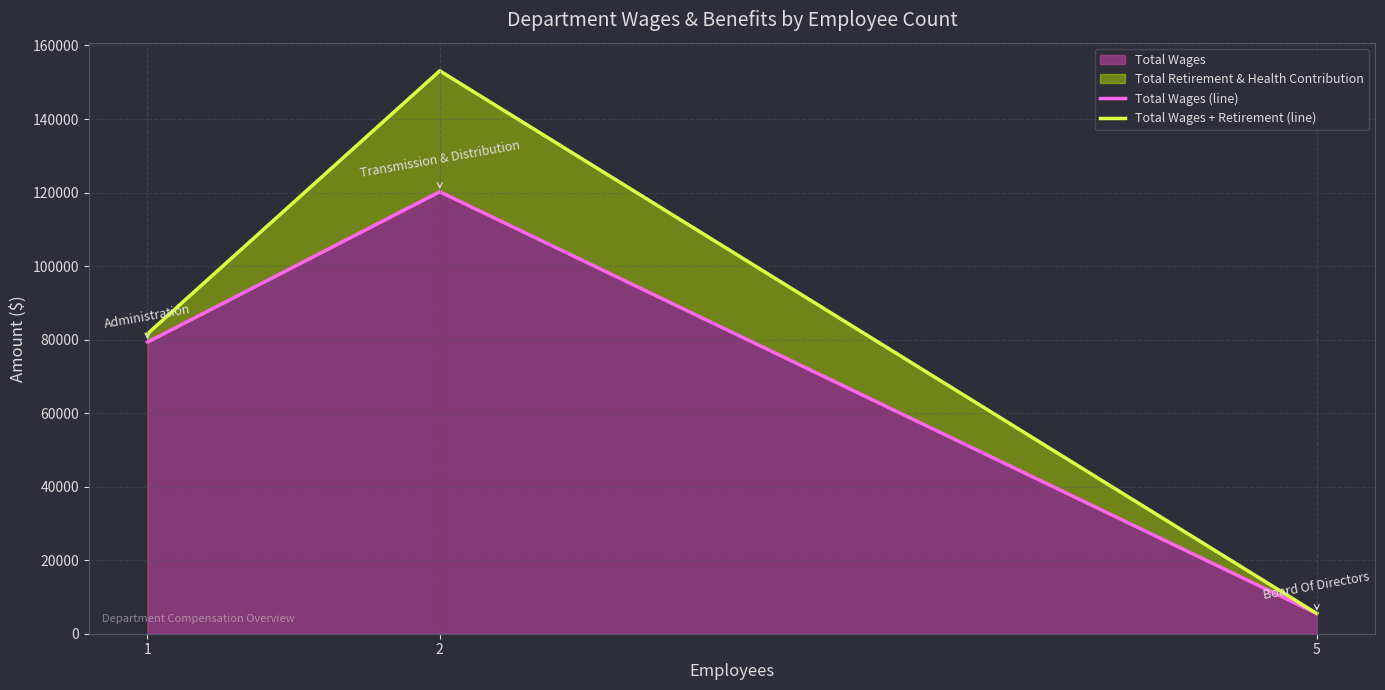

What is the spread (max minus min) of values at 2?

32894